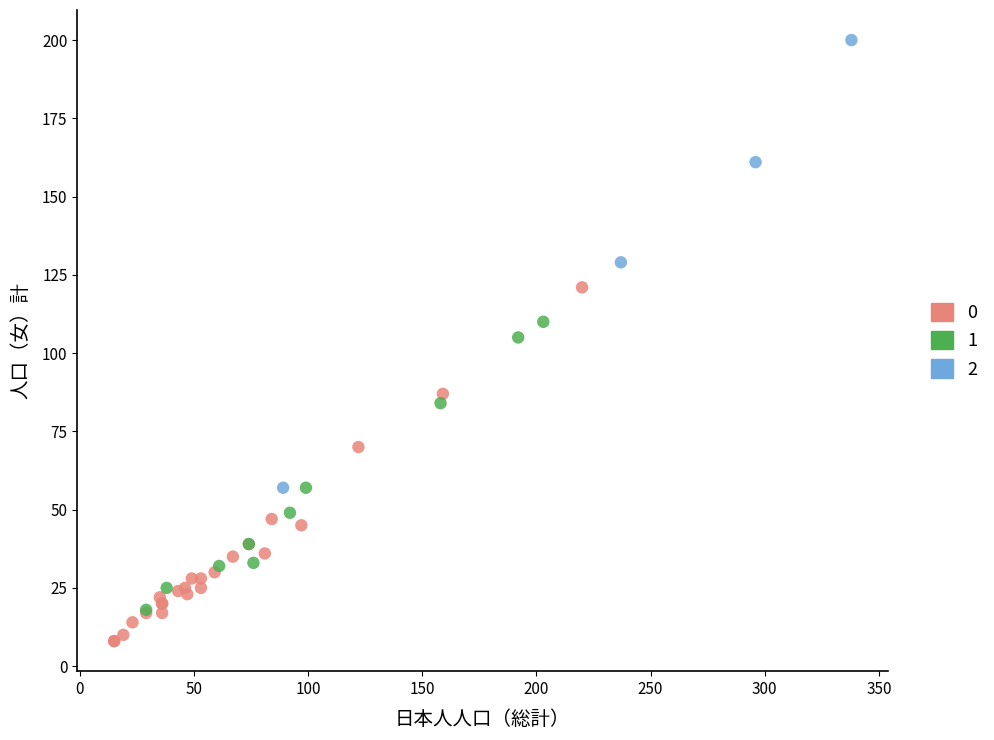

Which series reaches the minimum Y coordinate?

0